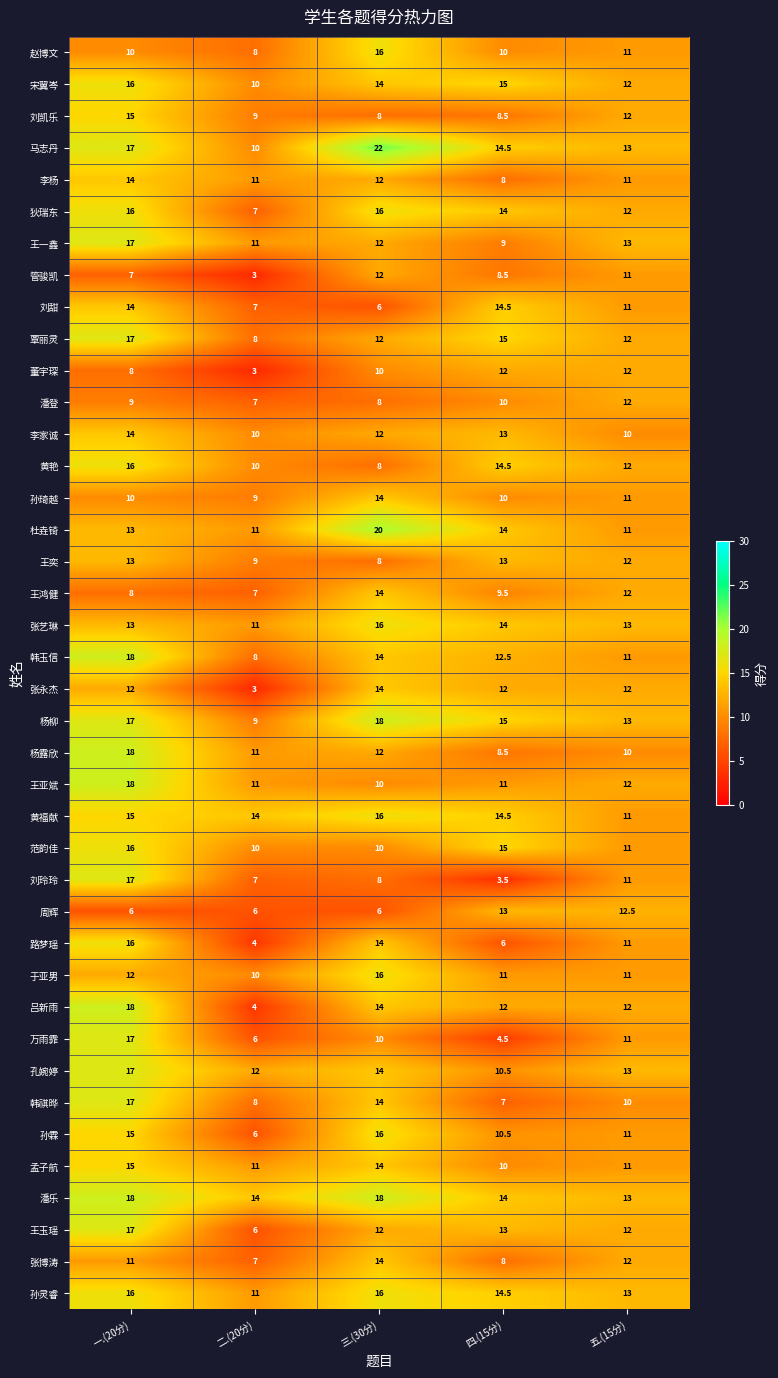

Where is 王亚斌 nearest to the value 14?

五.(15分)